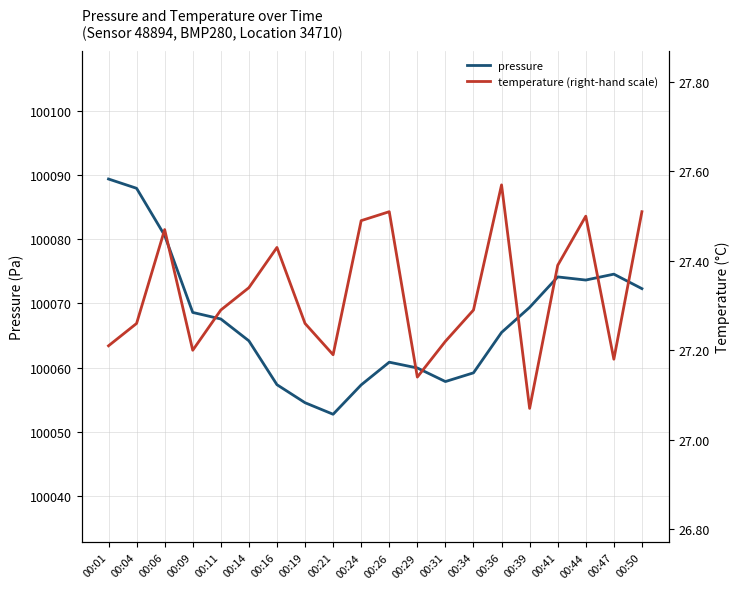

At which category is the sum across all series the highest?

00:01